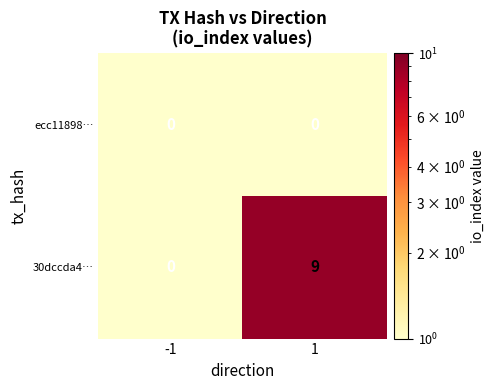

Rank the series by their maximum value, from lowest to highest.

ecc11898…, 30dccda4…